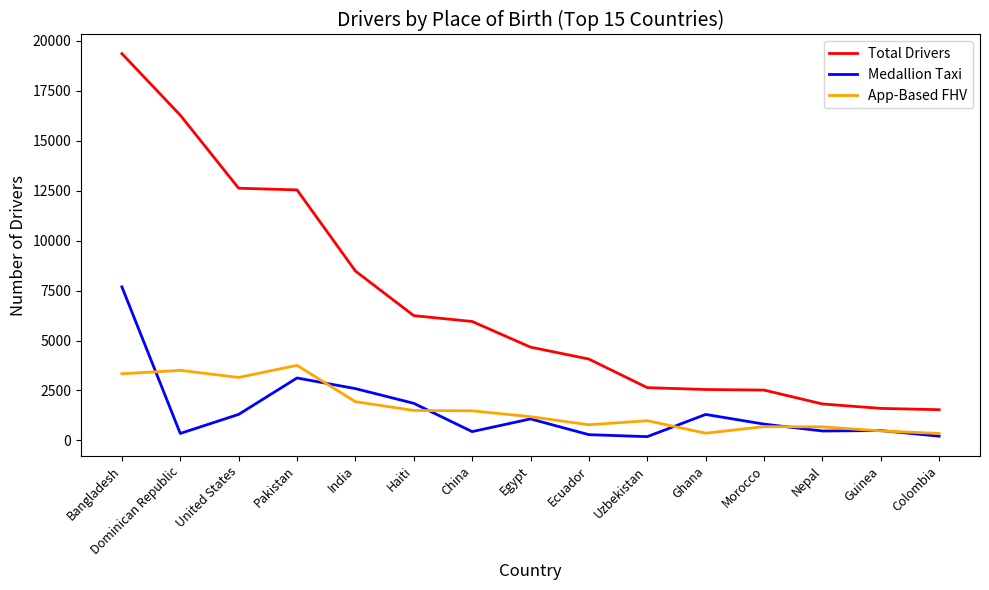

Rank the series by their maximum value, from lowest to highest.

App-Based FHV, Medallion Taxi, Total Drivers